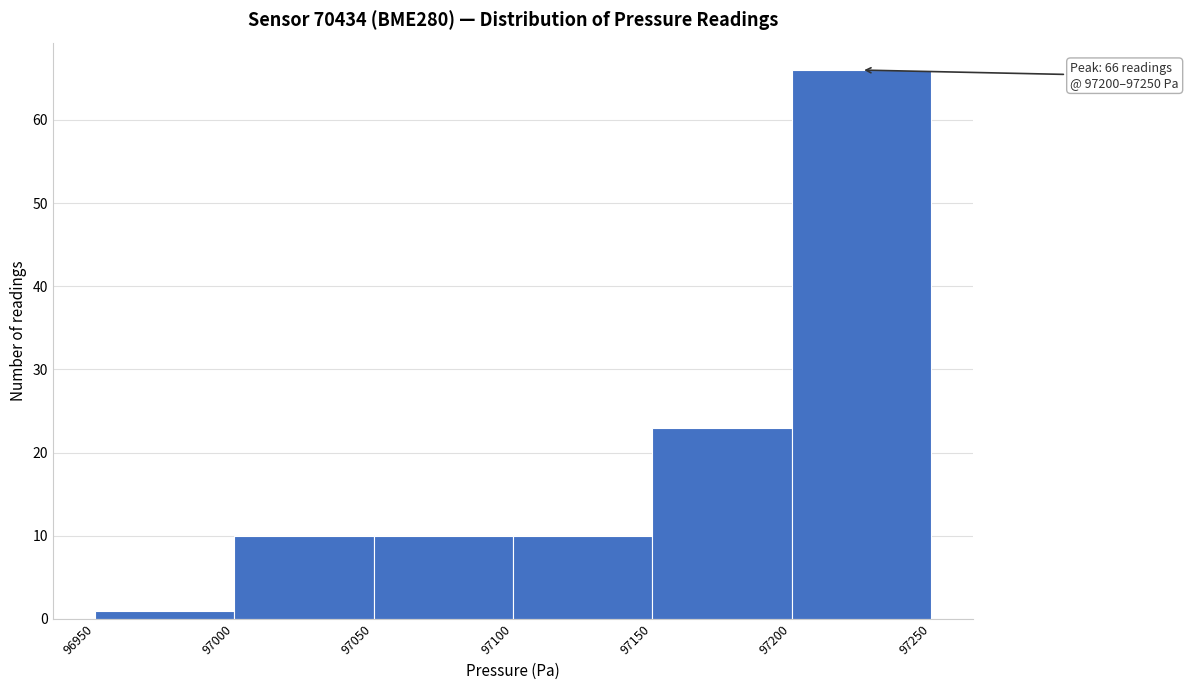

Which range on the x-axis has the tallest bar?

97200 to 97250